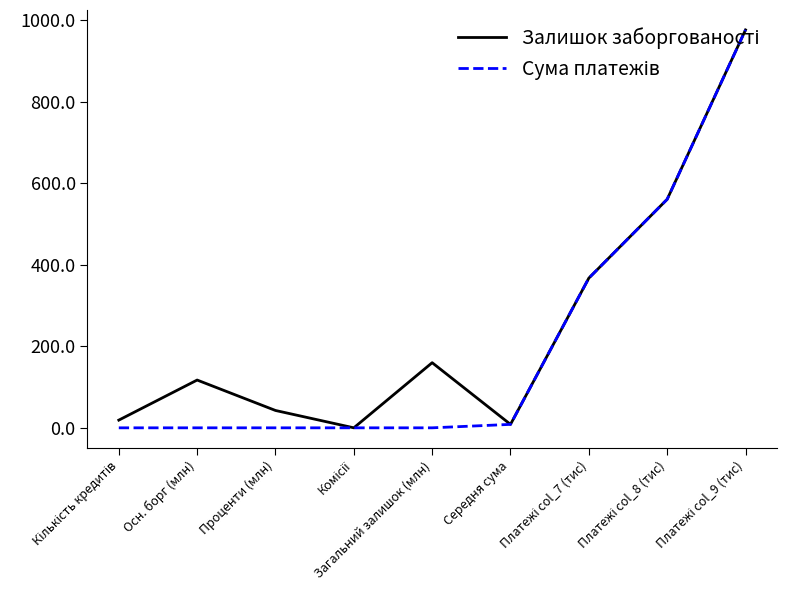

What is the greatest value displayed?

976.7